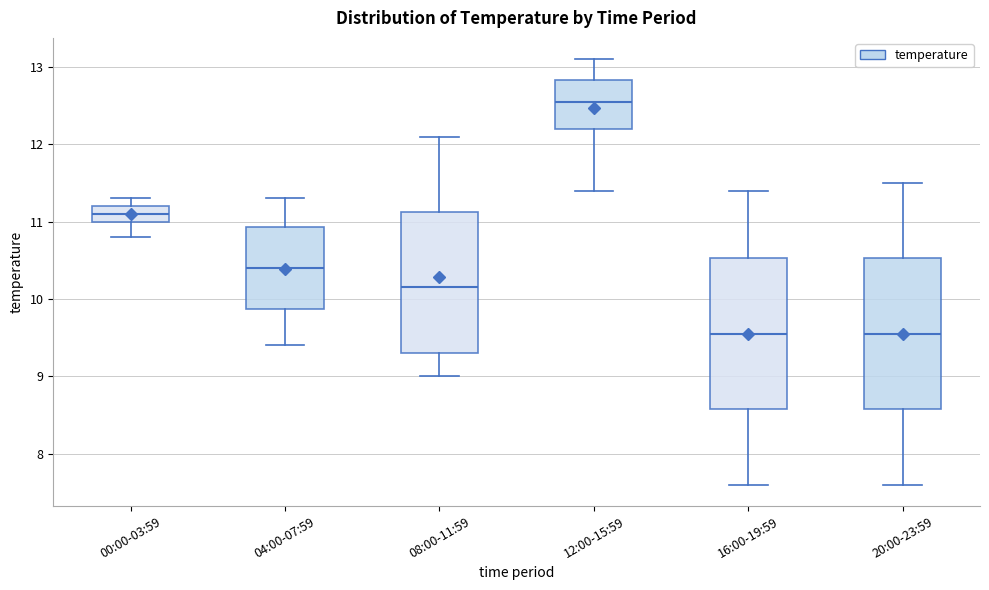

Where is the upper edge of the box for 08:00-11:59 on the y-axis? The values are not printed on the chart, so give them approximately, as read against the axis.

11.1